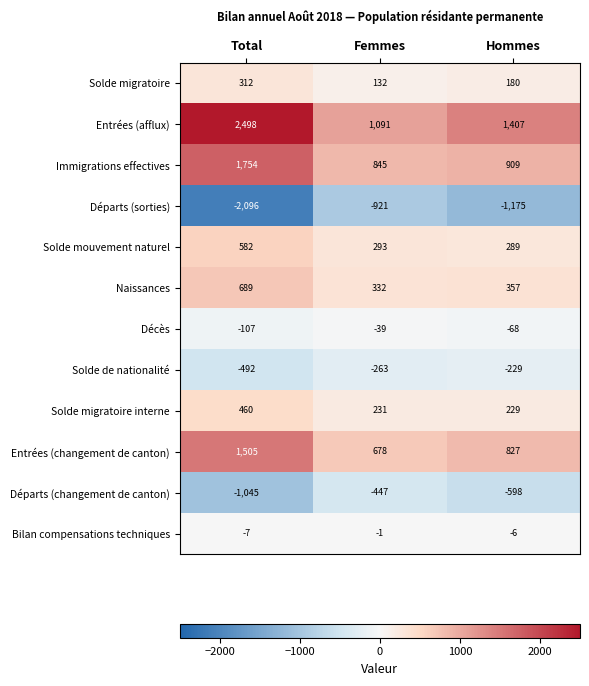

How many values in the Entrées (afflux) series are below 1407?

1